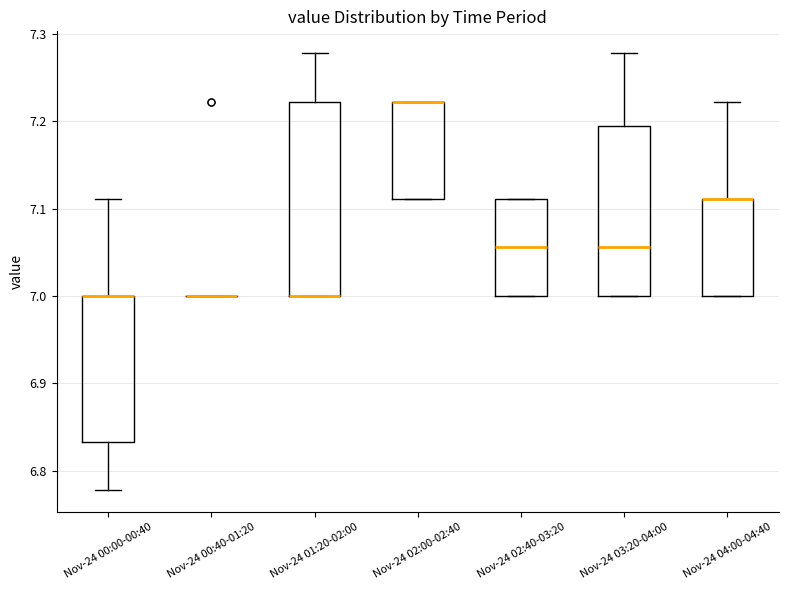

Reading left to right, transcribe this box plot: for each box, give where its median line is, the range the box spans, and where its two whiskers end, as read against the y-axis. The values are not printed on the chart, so give them approximately, as read against the axis.

Nov-24 00:00-00:40: median 7.00 (drawn on the box's upper edge), box 6.83 to 7.00, whiskers 6.78 to 7.11
Nov-24 00:40-01:20: box collapsed to a line at 7.00, whiskers 7.00 to 7.00
Nov-24 01:20-02:00: median 7.00 (drawn on the box's lower edge), box 7.00 to 7.22, whiskers 7.00 to 7.28
Nov-24 02:00-02:40: median 7.22 (drawn on the box's upper edge), box 7.11 to 7.22, whiskers 7.11 to 7.22
Nov-24 02:40-03:20: median 7.06, box 7.00 to 7.11, whiskers 7.00 to 7.11
Nov-24 03:20-04:00: median 7.06, box 7.00 to 7.19, whiskers 7.00 to 7.28
Nov-24 04:00-04:40: median 7.11 (drawn on the box's upper edge), box 7.00 to 7.11, whiskers 7.00 to 7.22